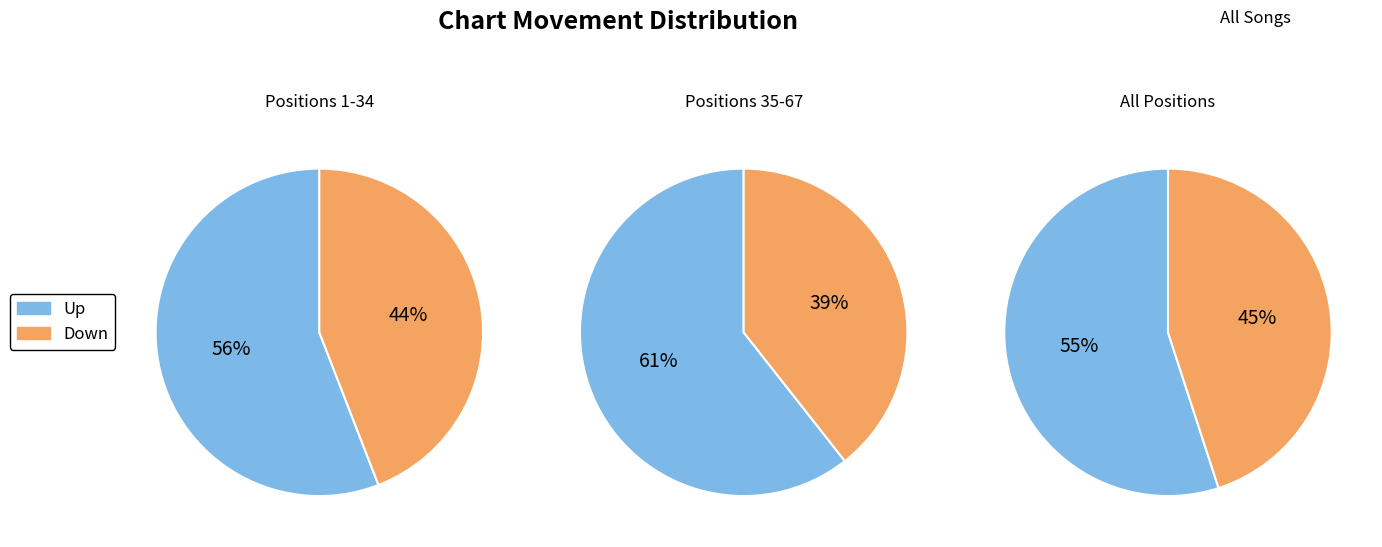

To the nearest percent, what portion does down represent?

45%